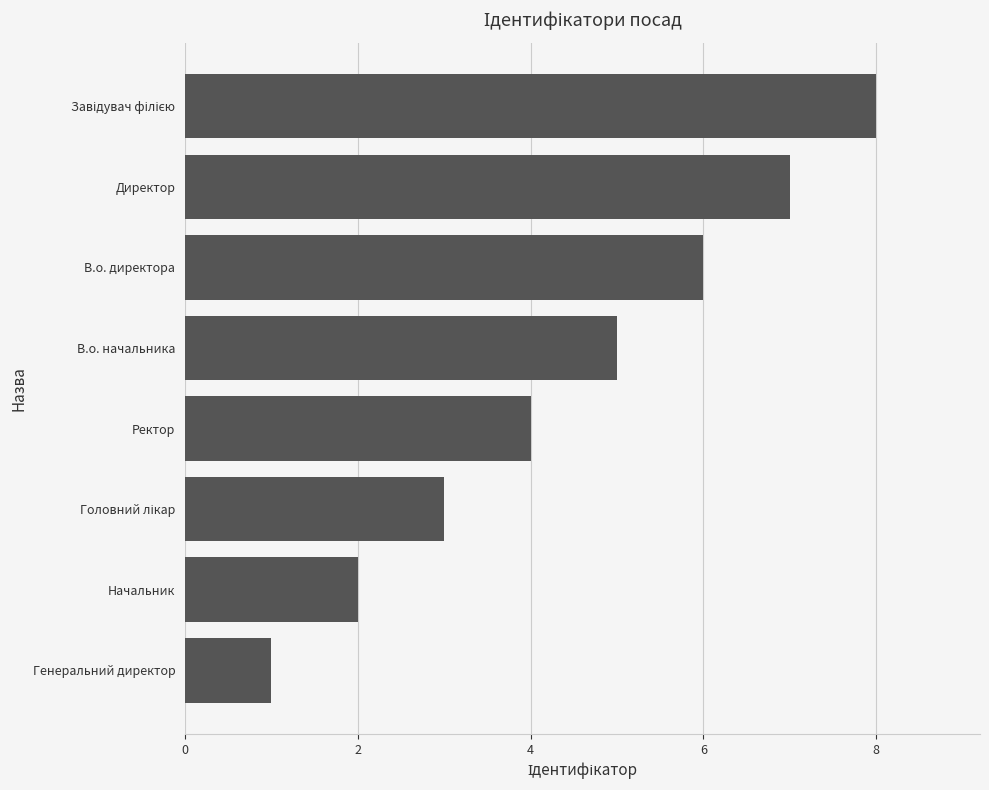

What is the change in value from Генеральний директор to Начальник?

+1